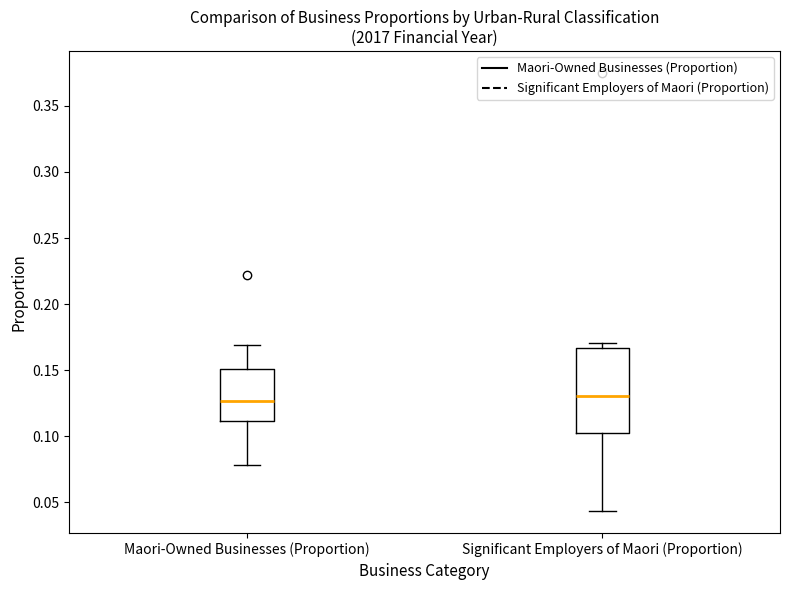

Reading left to right, read every box against the y-axis: the position of its median line, the range the box covers, and the ends of its whiskers. The values are not printed on the chart, so give them approximately, as read against the axis.

Maori-Owned Businesses (Proportion): median 0.125, box 0.110 to 0.150, whiskers 0.080 to 0.170
Significant Employers of Maori (Proportion): median 0.130, box 0.105 to 0.165, whiskers 0.045 to 0.170